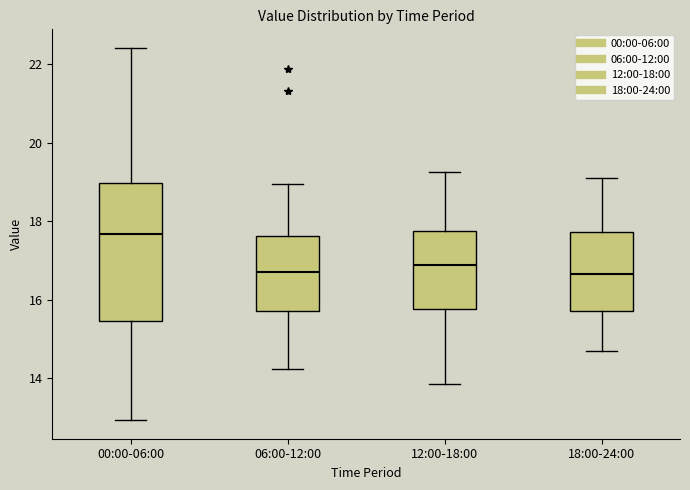

Reading left to right, read every box against the y-axis: the position of its median line, the range the box covers, and the ends of its whiskers. The values are not printed on the chart, so give them approximately, as read against the axis.

00:00-06:00: median 17.6, box 15.4 to 19.0, whiskers 13.0 to 22.4
06:00-12:00: median 16.8, box 15.8 to 17.6, whiskers 14.2 to 19.0
12:00-18:00: median 16.8, box 15.8 to 17.8, whiskers 13.8 to 19.2
18:00-24:00: median 16.6, box 15.8 to 17.8, whiskers 14.8 to 19.2